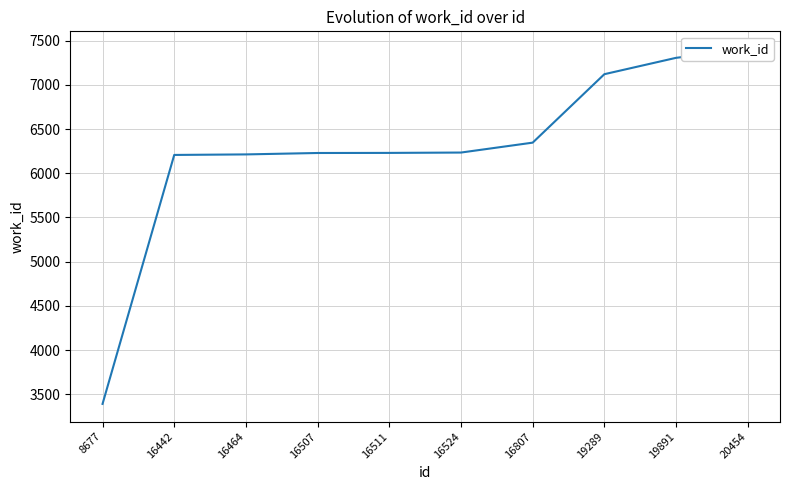

Which has a higher value, 16507 or 16807?

16807